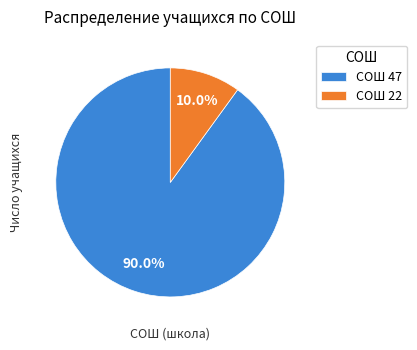

Do СОШ 47 and СОШ 22 together represent more than half of the pie?

Yes